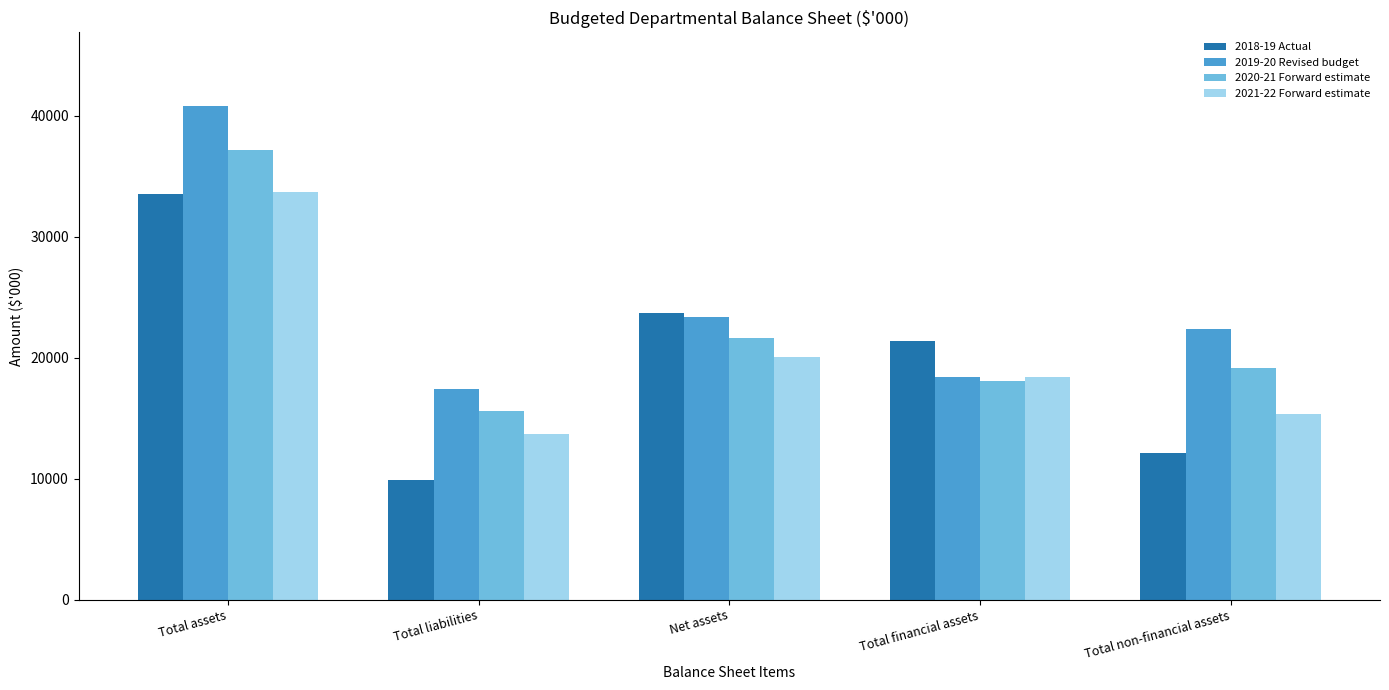

List the labels in order of 2018-19 Actual value, smallest first.

Total liabilities, Total non-financial assets, Total financial assets, Net assets, Total assets